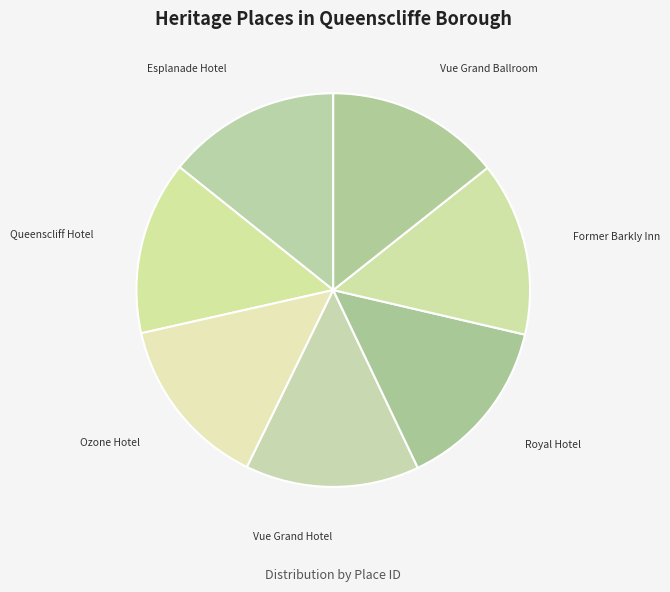

How many segments does this pie chart have?

7